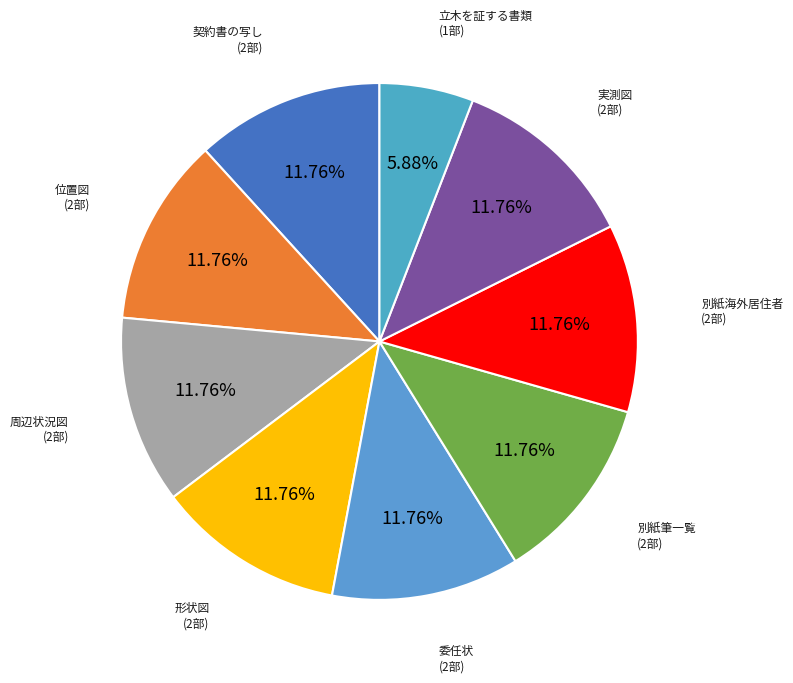

How many slices are in this pie chart?

9